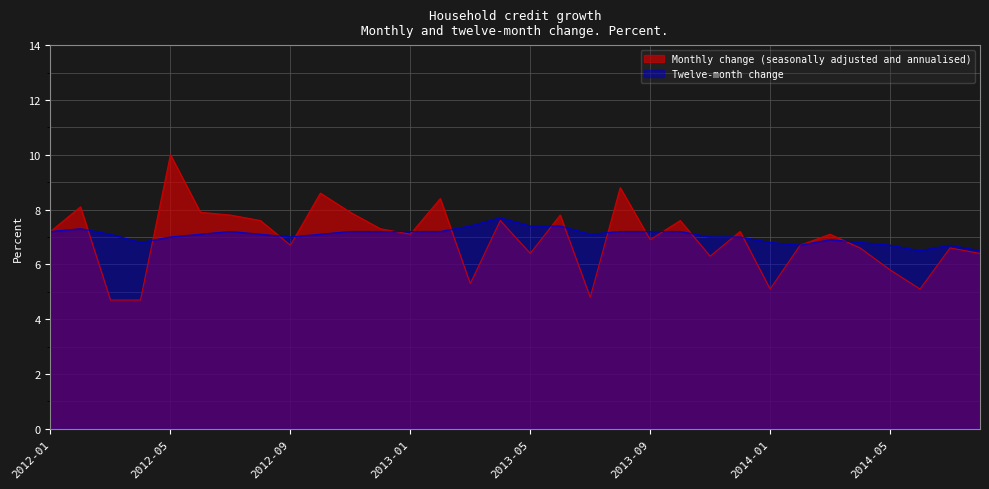

What is the minimum value shown in the chart?

4.7